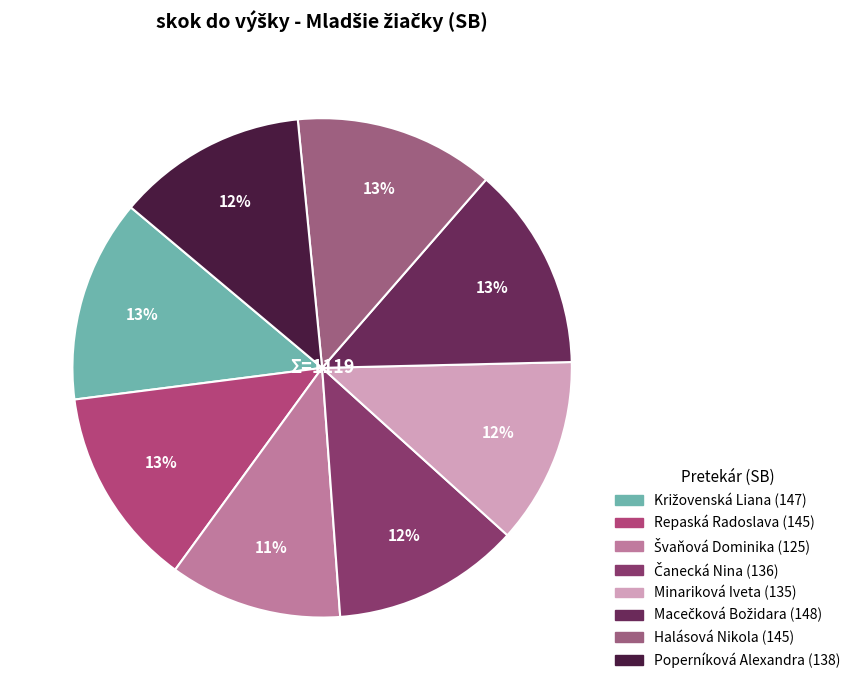

Which has a higher value, Križovenská Liana or Halásová Nikola?

Križovenská Liana